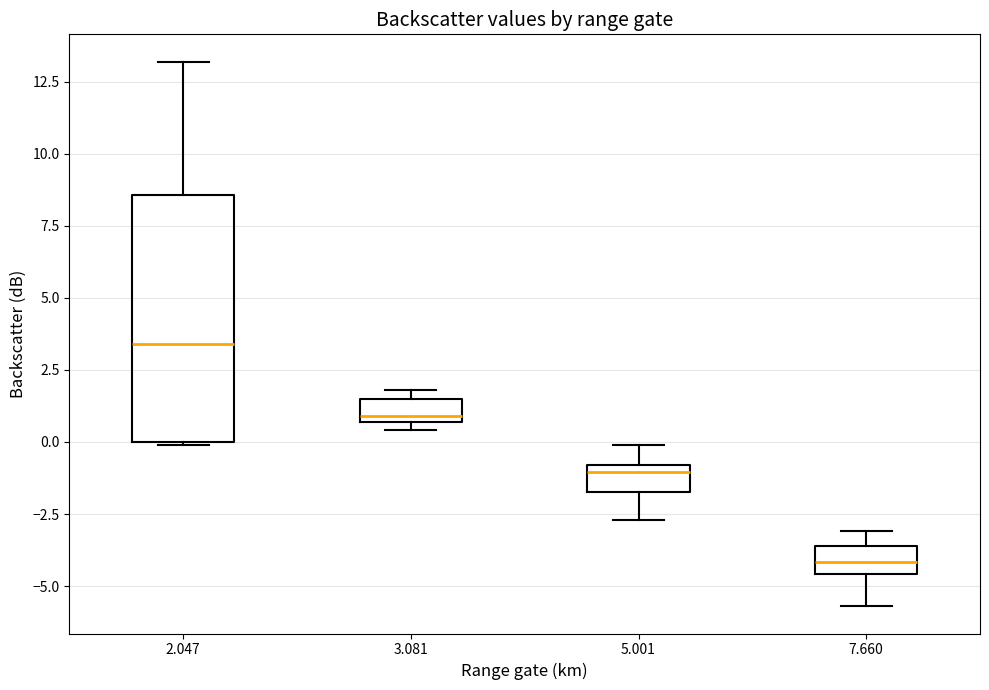

Which box is the tallest, from its lower edge to its upper edge?

2.047